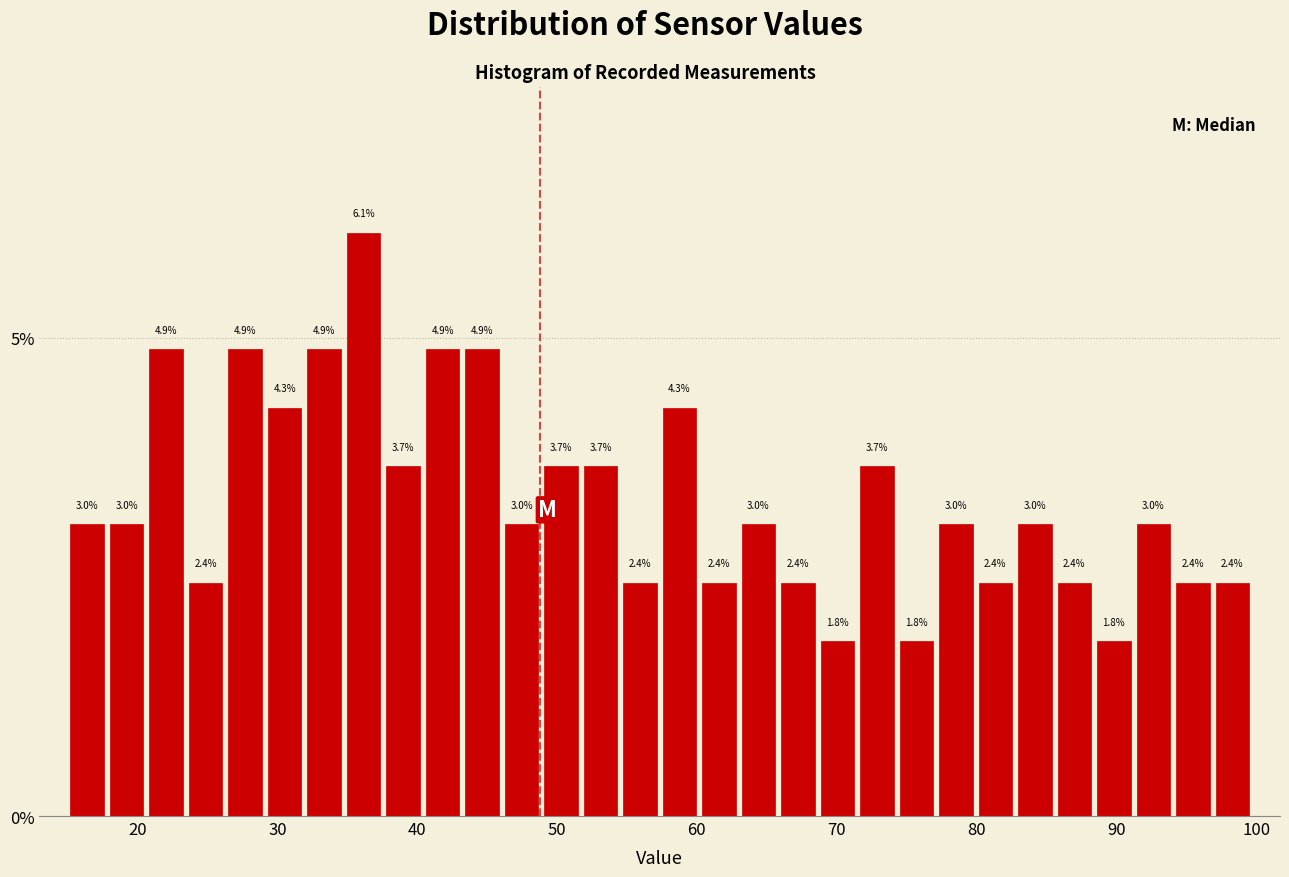

Around what value on the x-axis is the tallest bar? Give the approximate position of its centre, as read against the axis.

36